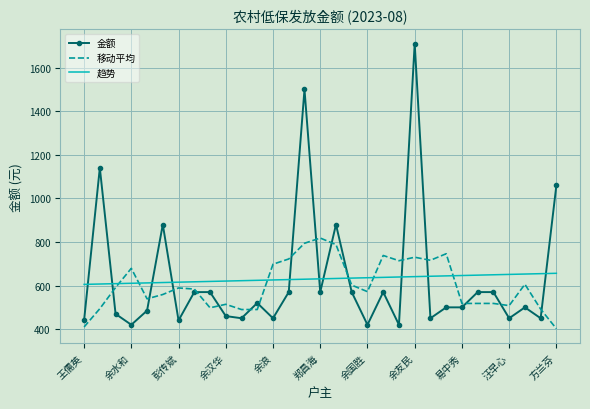

Rank the series by their maximum value, from highest to lowest.

金额, 移动平均, 趋势